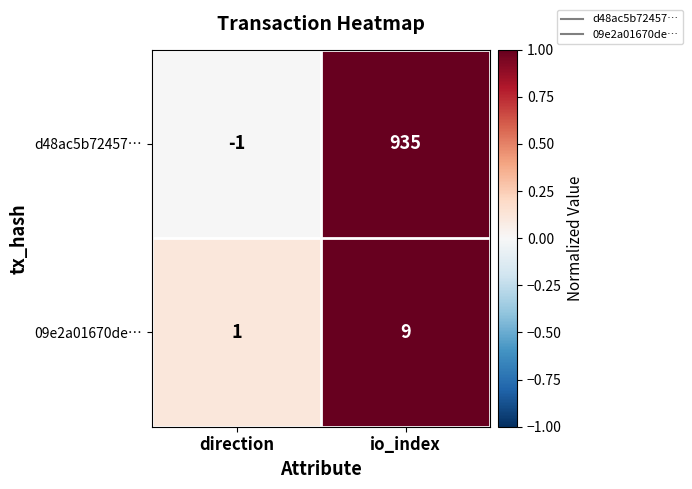

Rank the series by their maximum value, from highest to lowest.

d48ac5b72457…, 09e2a01670de…